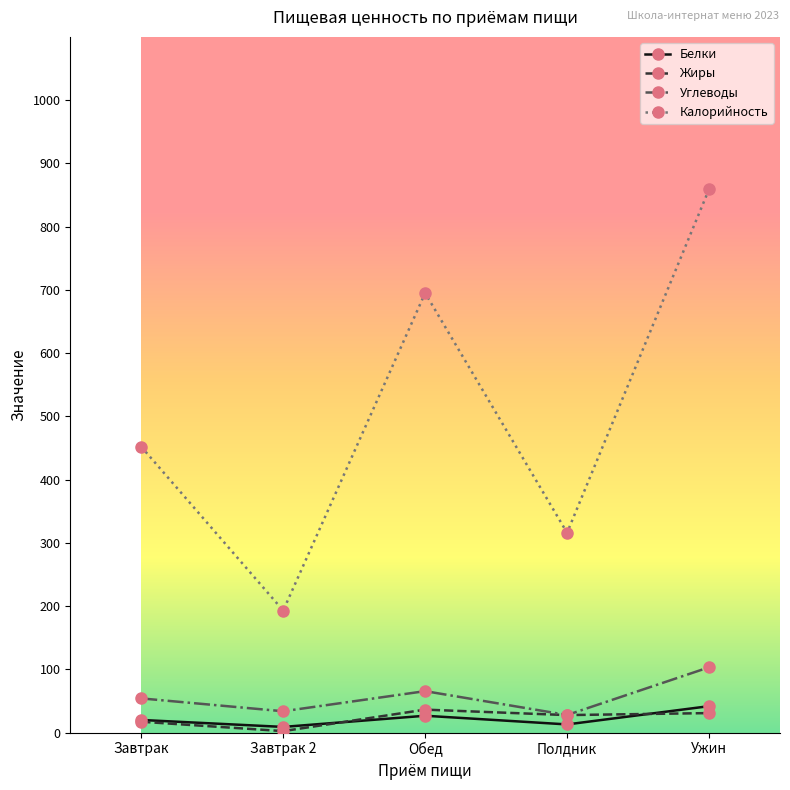

How many values in the Жиры series are below 27?

2